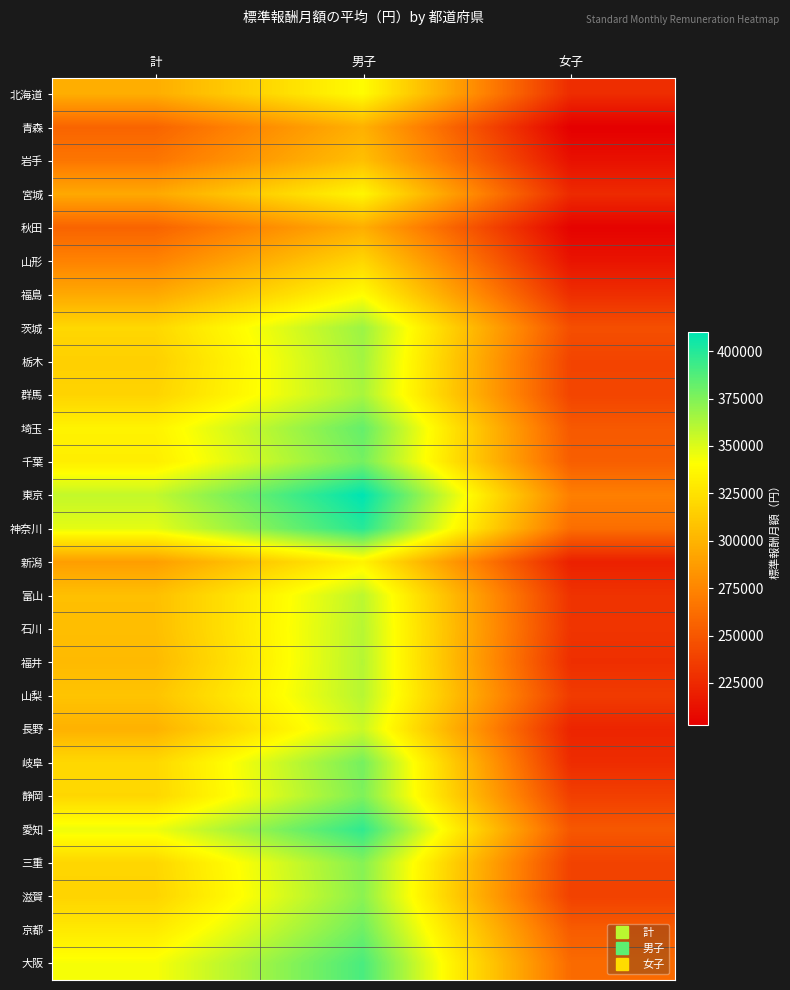

Reading left to right, extract all data points from this chart.

北海道: 計=296903	男子=339394	女子=227062
青森: 計=257215	男子=298584	女子=202653
岩手: 計=266627	男子=306801	女子=212219
宮城: 計=294181	男子=335699	女子=225790
秋田: 計=256938	男子=297086	女子=204540
山形: 計=273503	男子=318976	女子=213646
福島: 計=294318	男子=339460	女子=227738
茨城: 計=319670	男子=367715	女子=245640
栃木: 計=315385	男子=365675	女子=239762
群馬: 計=317518	男子=364426	女子=240214
埼玉: 計=334323	男子=382487	女子=251135
千葉: 計=331609	男子=378123	女子=253956
東京: 計=357249	男子=409981	女子=271679
神奈川: 計=348012	男子=399333	女子=262615
新潟: 計=288637	男子=334362	女子=220580
富山: 計=306401	男子=358970	女子=230412
石川: 計=305963	男子=360324	女子=231347
福井: 計=303522	男子=360847	女子=228144
山梨: 計=308922	男子=360389	女子=234955
長野: 計=299068	男子=355045	女子=222748
岐阜: 計=319793	男子=377936	女子=226795
静岡: 計=319229	男子=375717	女子=237158
愛知: 計=345256	男子=396563	女子=250468
三重: 計=318982	男子=373735	女子=238818
滋賀: 計=317667	男子=372264	女子=238316
京都: 計=329468	男子=379819	女子=252703
大阪: 計=342763	男子=389781	女子=260793